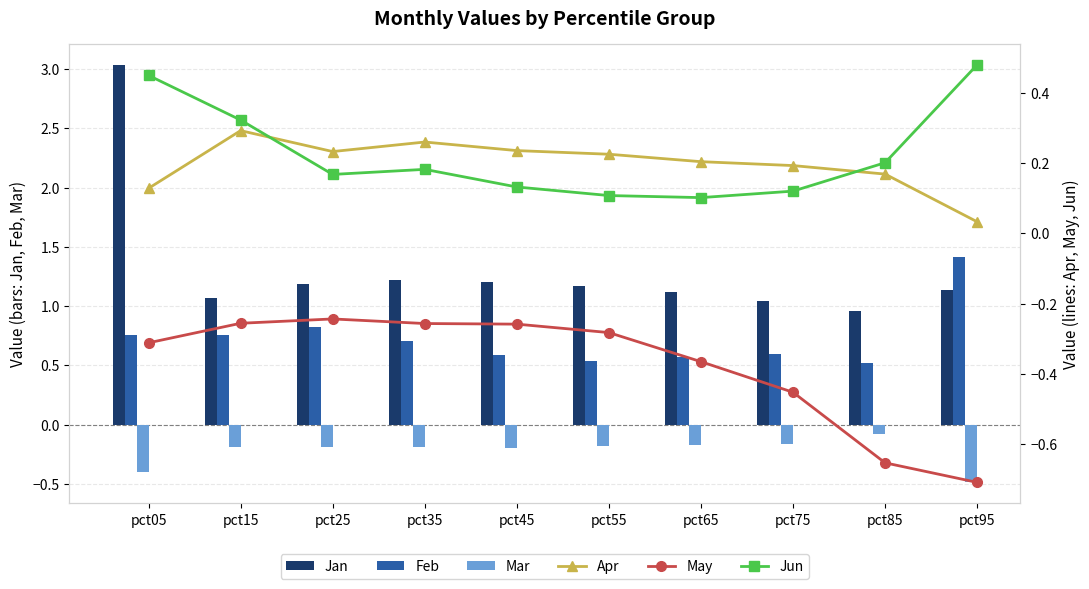

What is the sum of all Feb values?

7.3